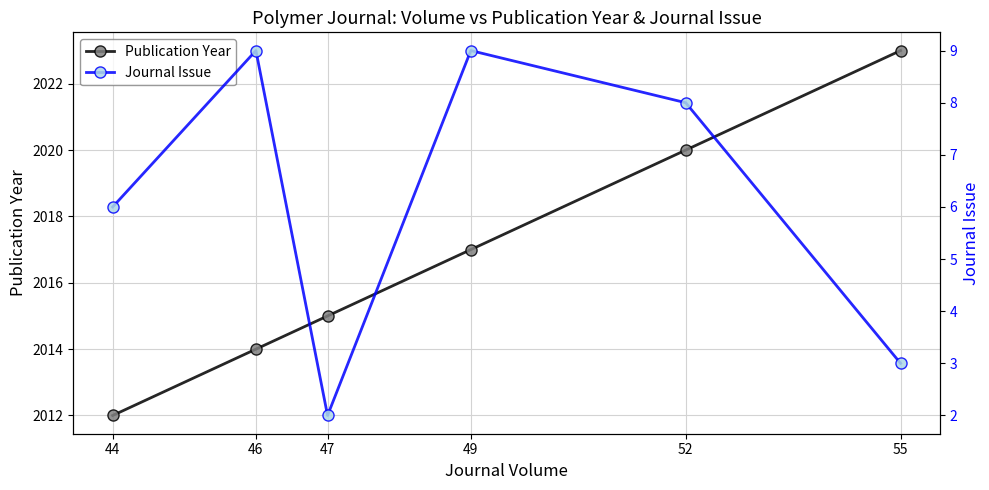

Rank the series by their average value, from lowest to highest.

Journal Issue, Publication Year